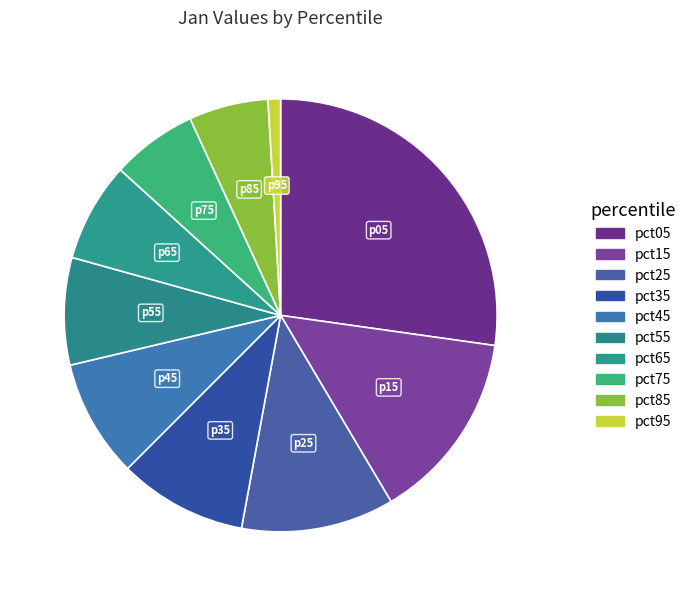

Which slice is the largest?

pct05